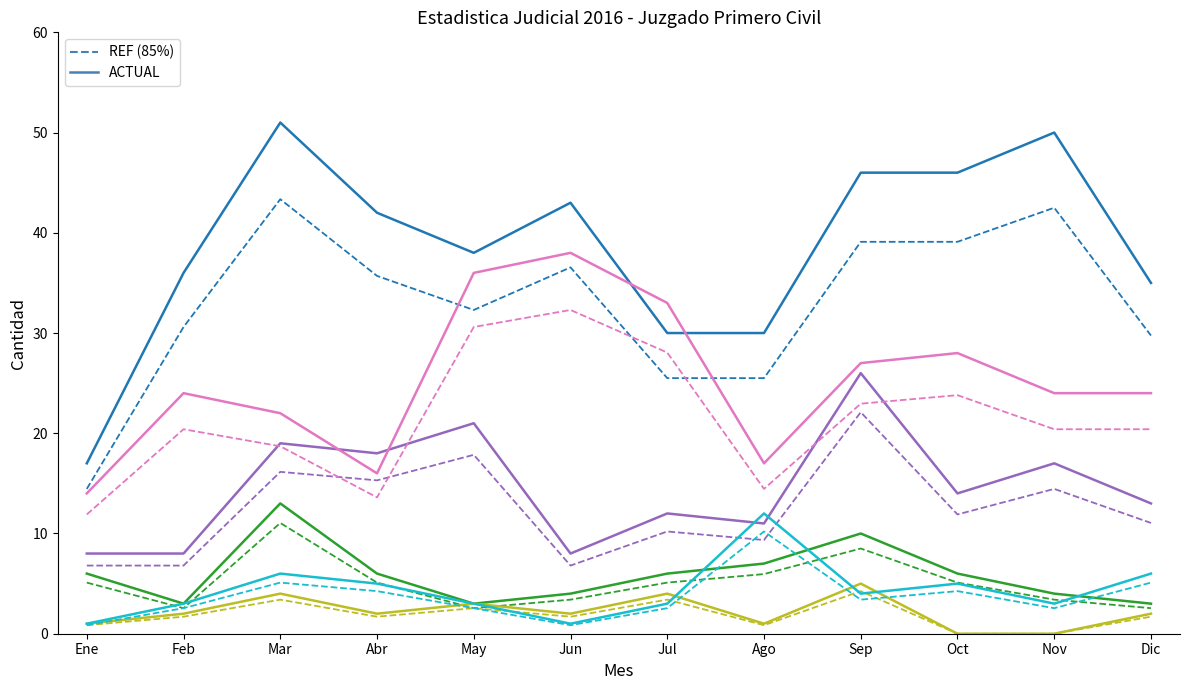

What is the maximum value shown in the chart?

51.0